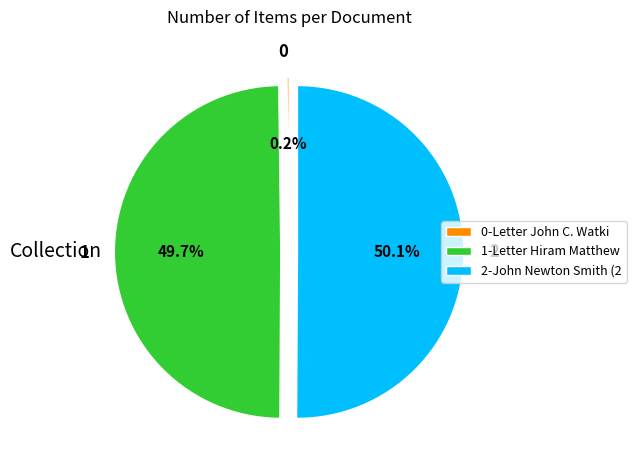

Combined, what portion of the pie is 1 and 2?

99.8%